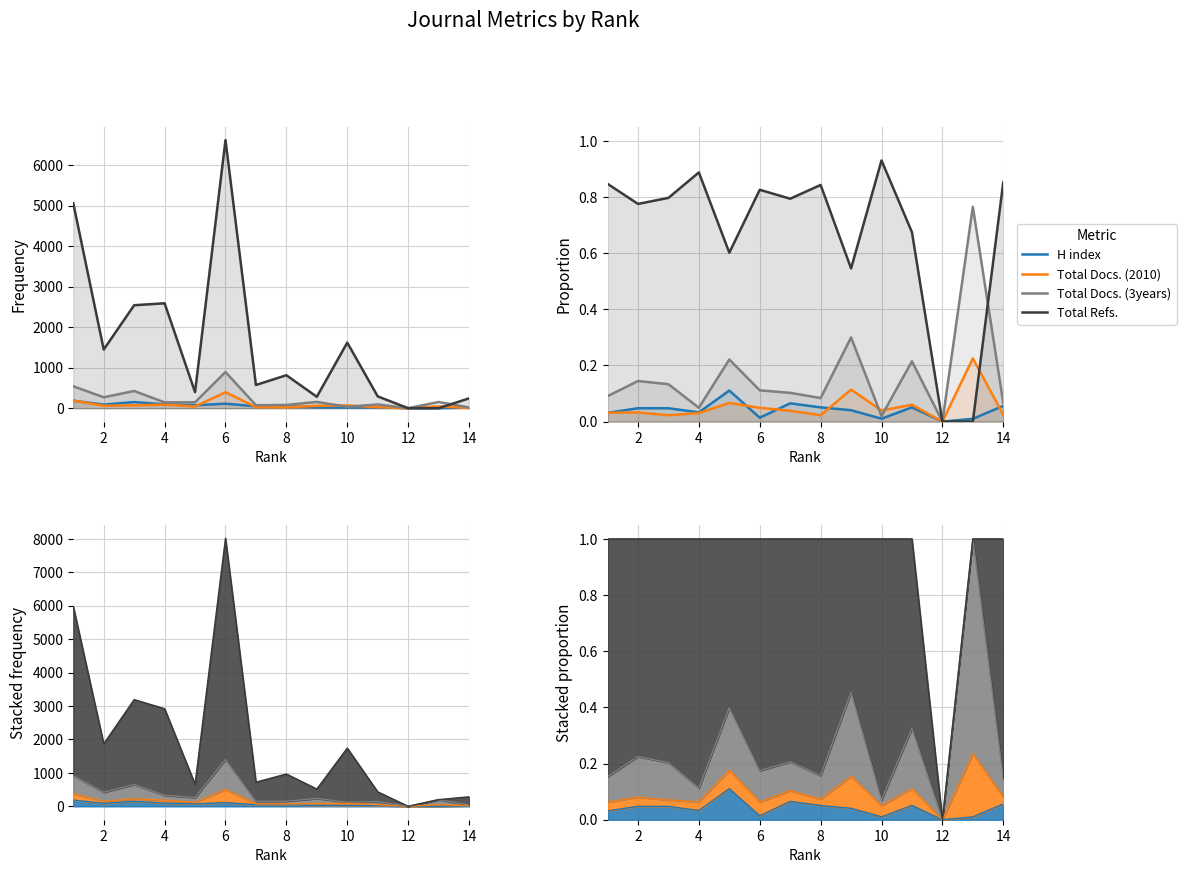

The value of H index at 12 is 0.0. True or false?

True